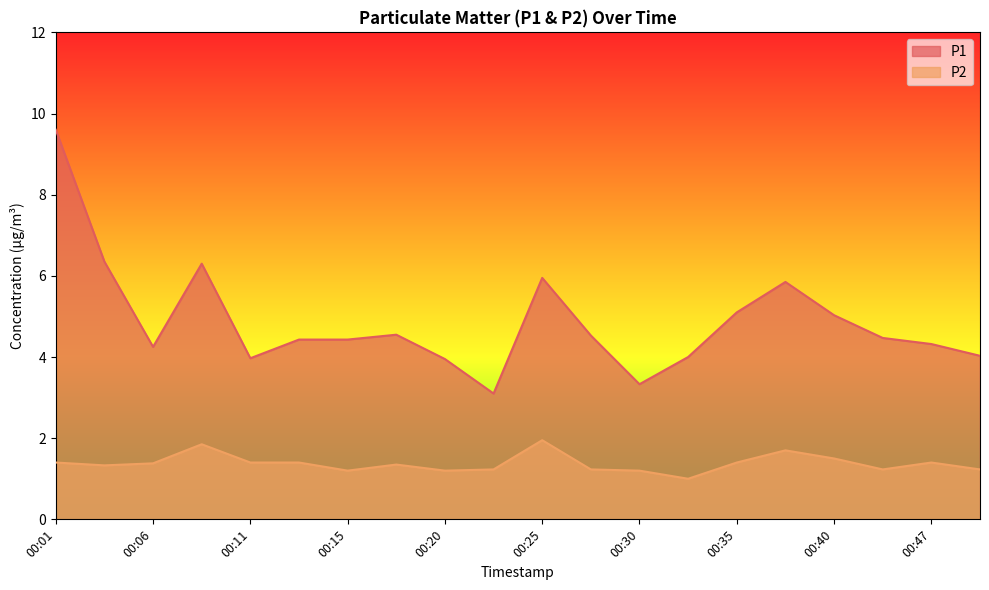

How many values in the P1 series are below 4?

4